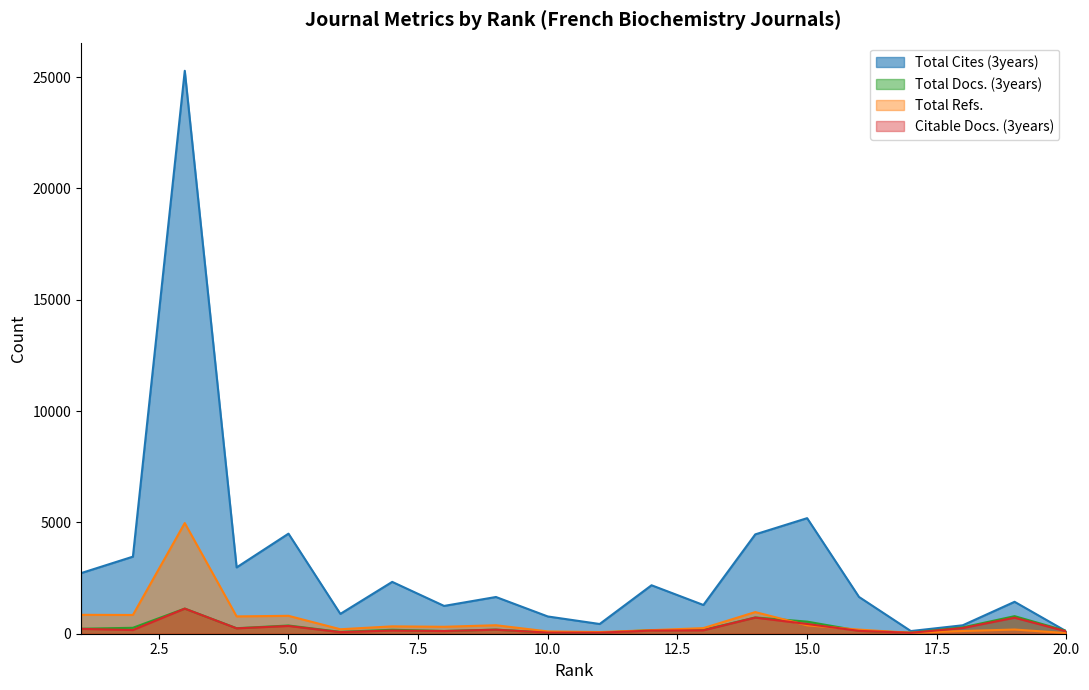

Which series has the widest spread of values?

Total Cites (3years)